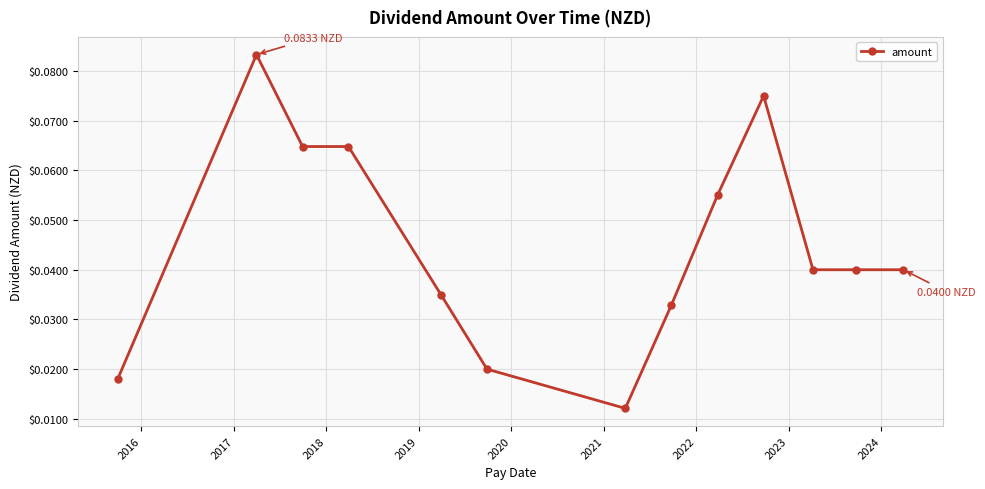

True or false: the data has more than 1 interior local peaks.

True